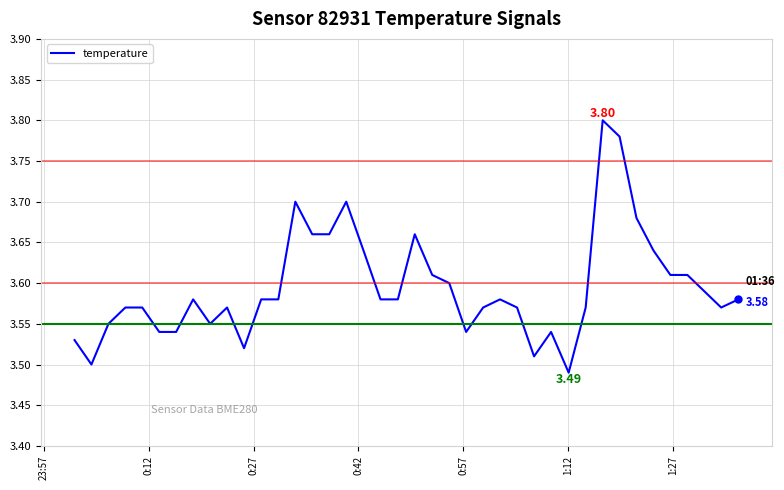

Rank the categories by value from lowest to highest.

29, 0:12, 27, 10, 23:57, 1:12, 1:27, 23, 28, 0:27, 8, 0:42, 0:57, 9, 24, 26, 30, 38, 7, 11, 12, 18, 19, 25, 39, 37, 22, 21, 35, 36, 17, 34, 14, 15, 20, 33, 13, 16, 32, 31